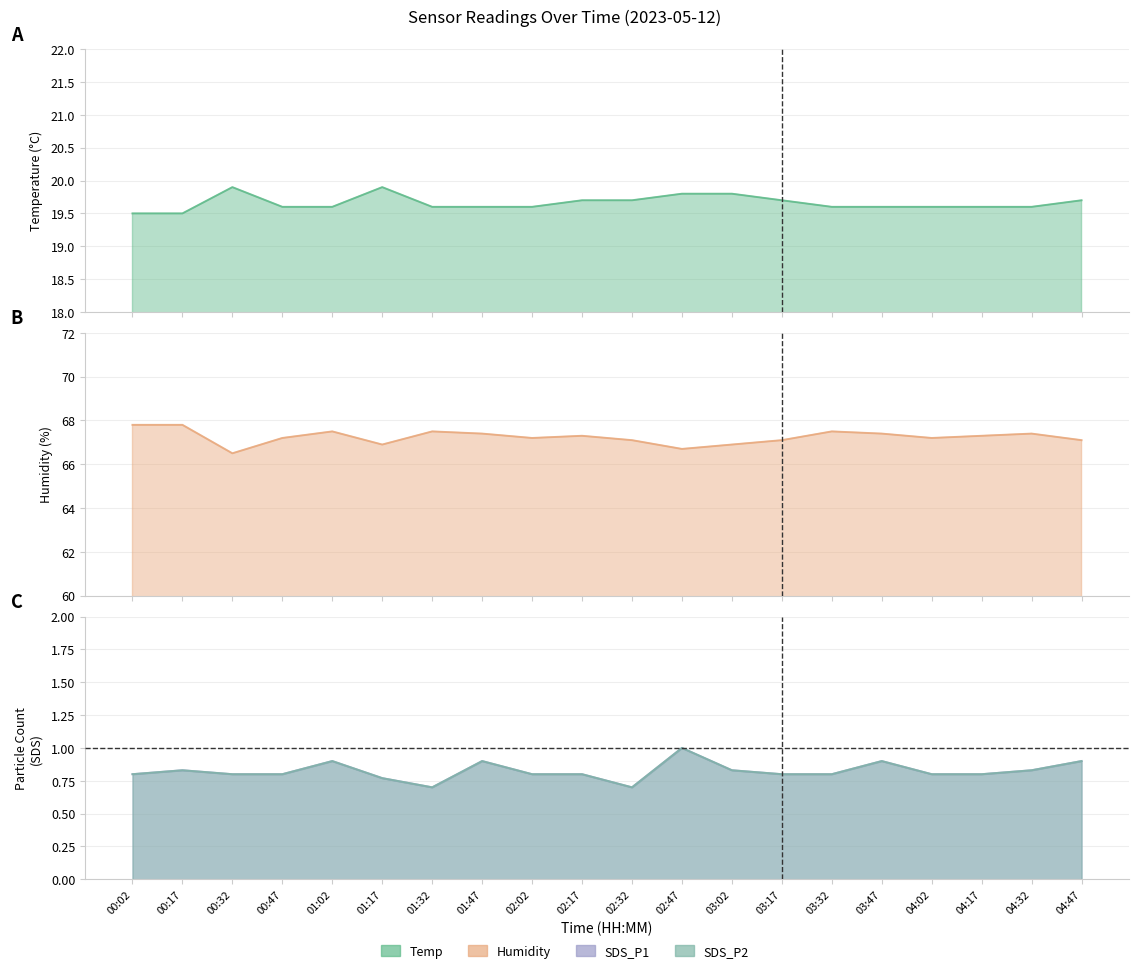

True or false: SDS_P1 and SDS_P2 intersect in this chart.

False